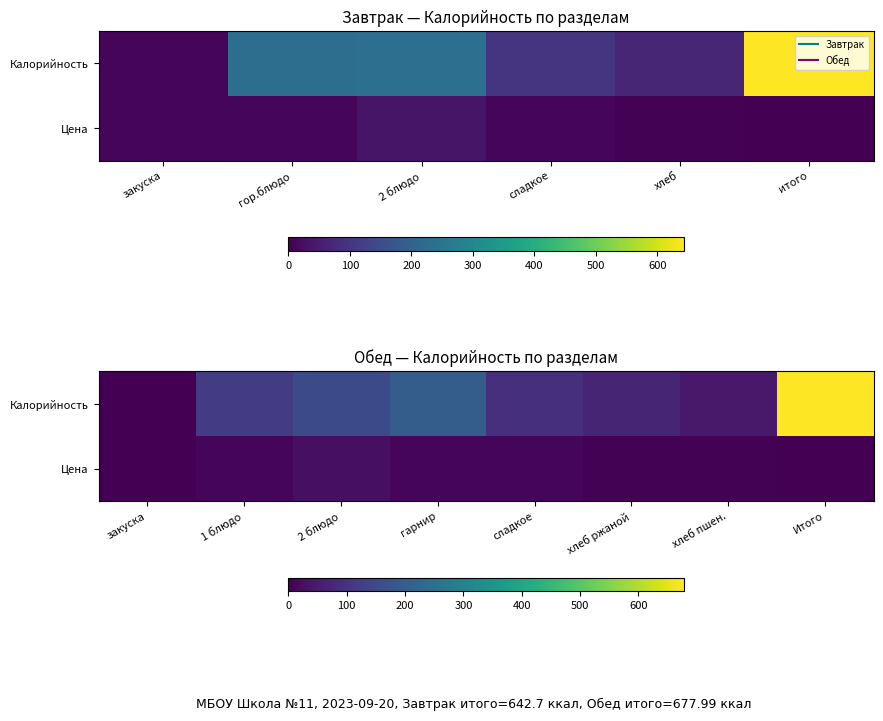

Which series has the largest total across all categories?

Калорийность